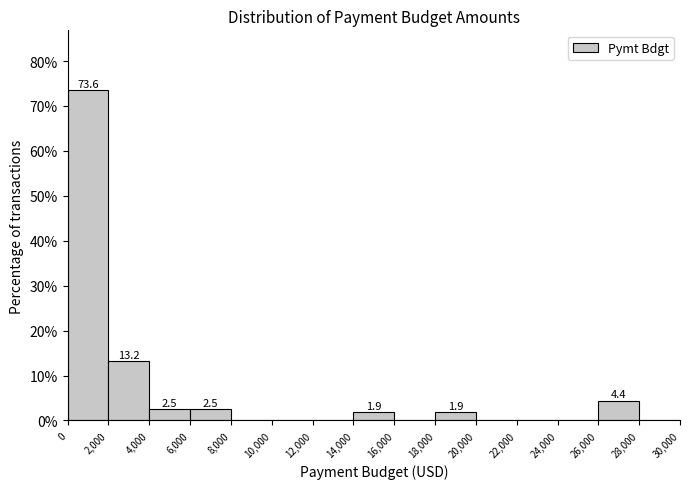

Over which range of the x-axis is the bar tallest?

0 to 2,000